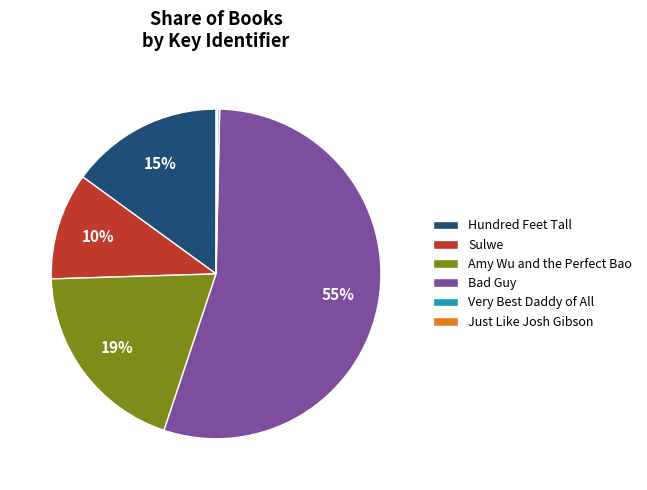

To the nearest percent, what percentage of the pie is Hundred Feet Tall?

15%